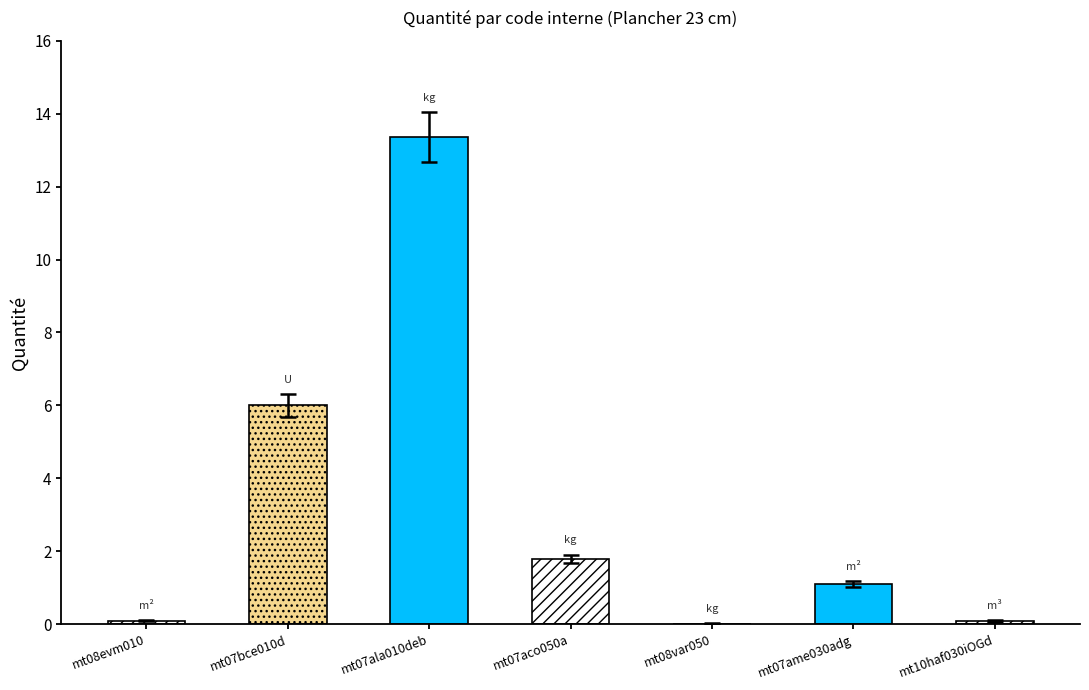

Is it true that the value at mt07aco050a is 2.4?

False